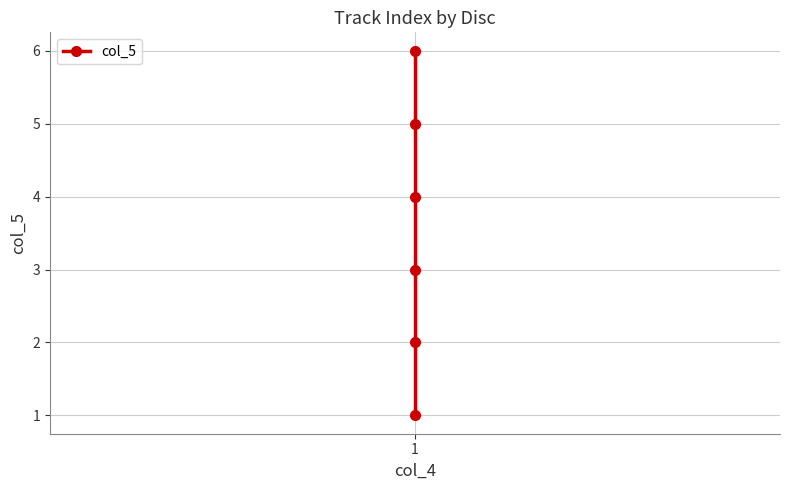

Which category has the lowest value across all series?

1